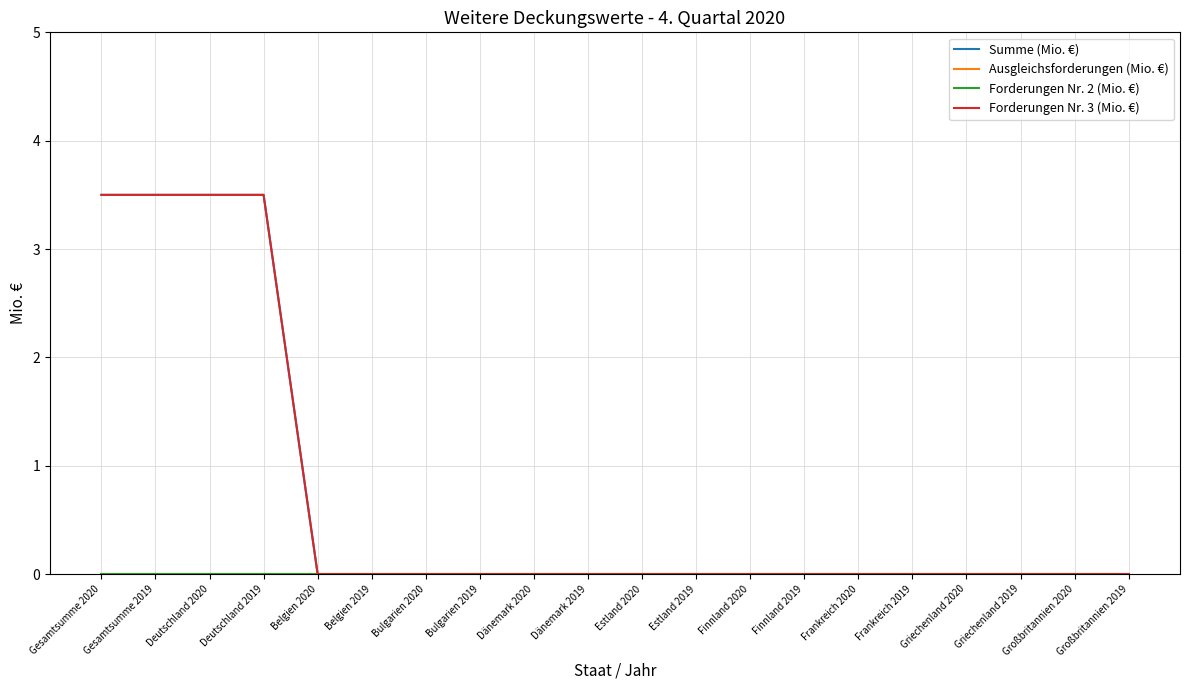

Does the chart have visible grid lines?

Yes